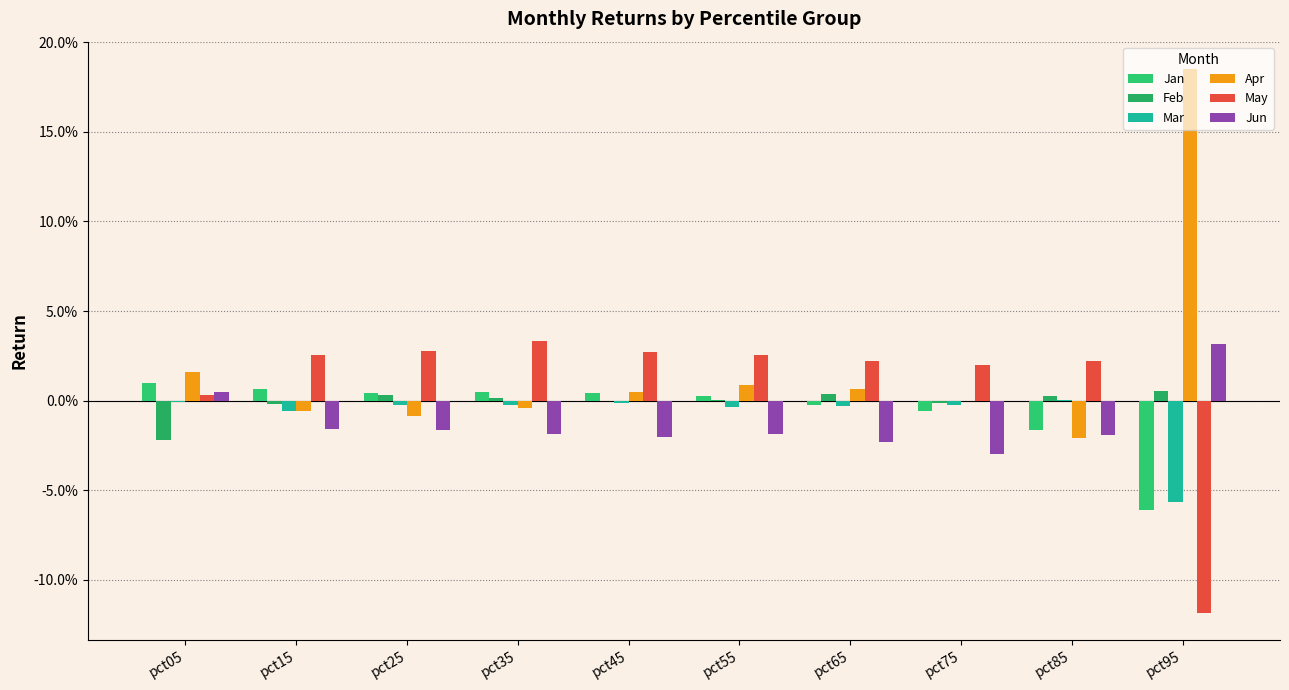

Does the chart contain stacked bars?

No